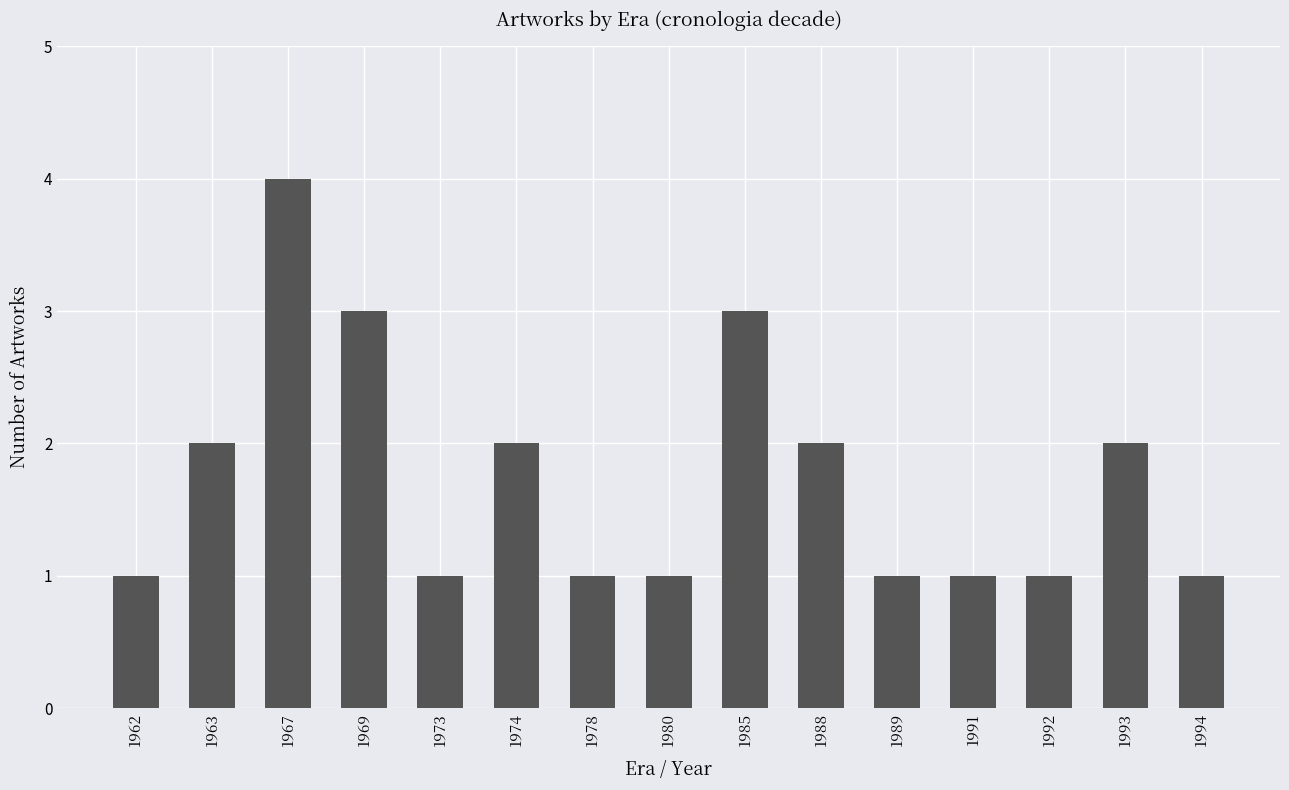

Reading left to right, transcribe all the data shown in this chart.

1962=1	1963=2	1967=4	1969=3	1973=1	1974=2	1978=1	1980=1	1985=3	1988=2	1989=1	1991=1	1992=1	1993=2	1994=1